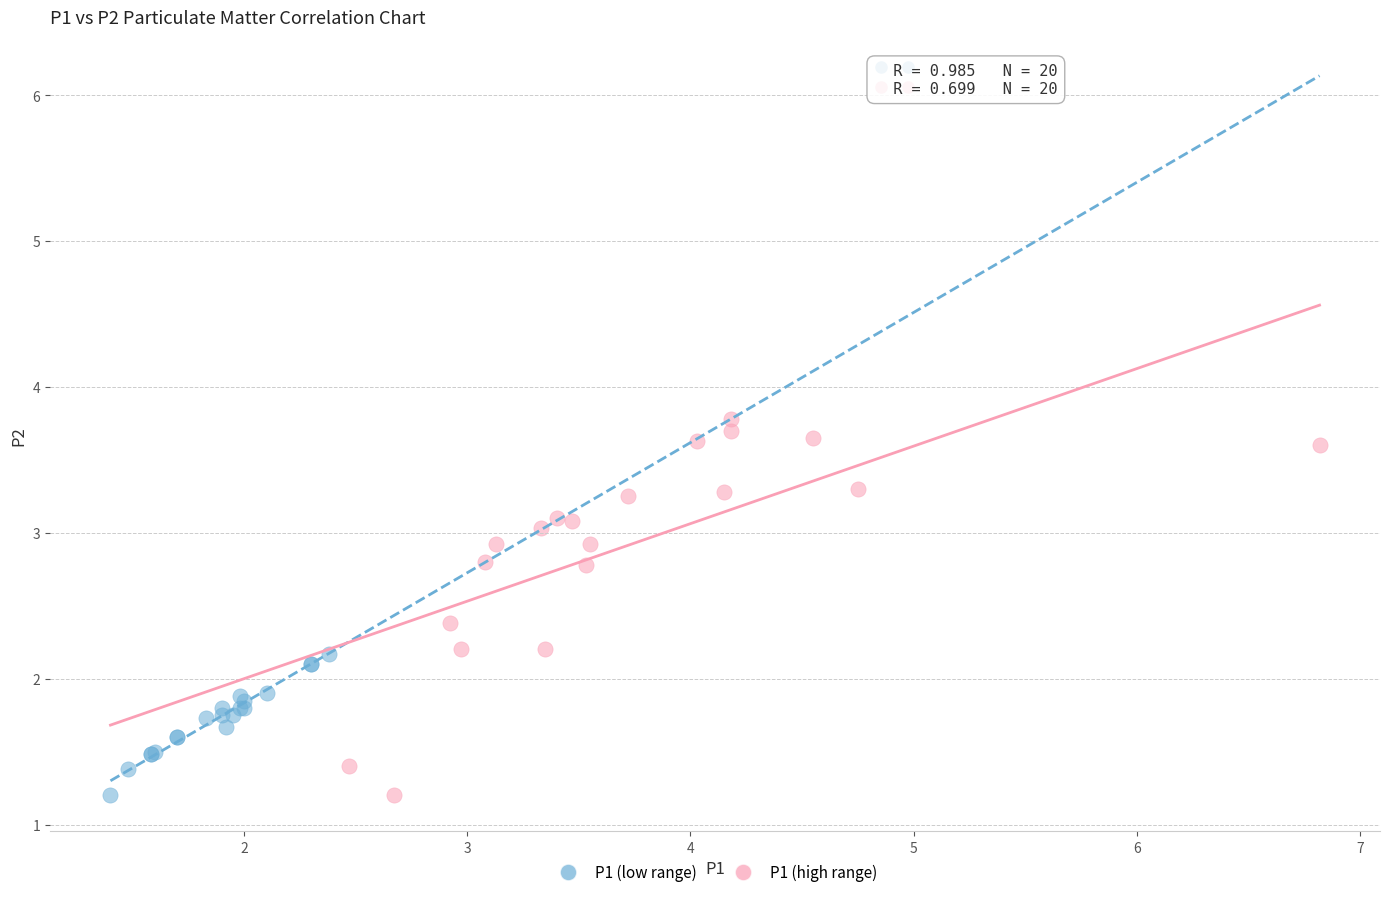

Which series reaches the maximum Y coordinate?

P1 (high range)